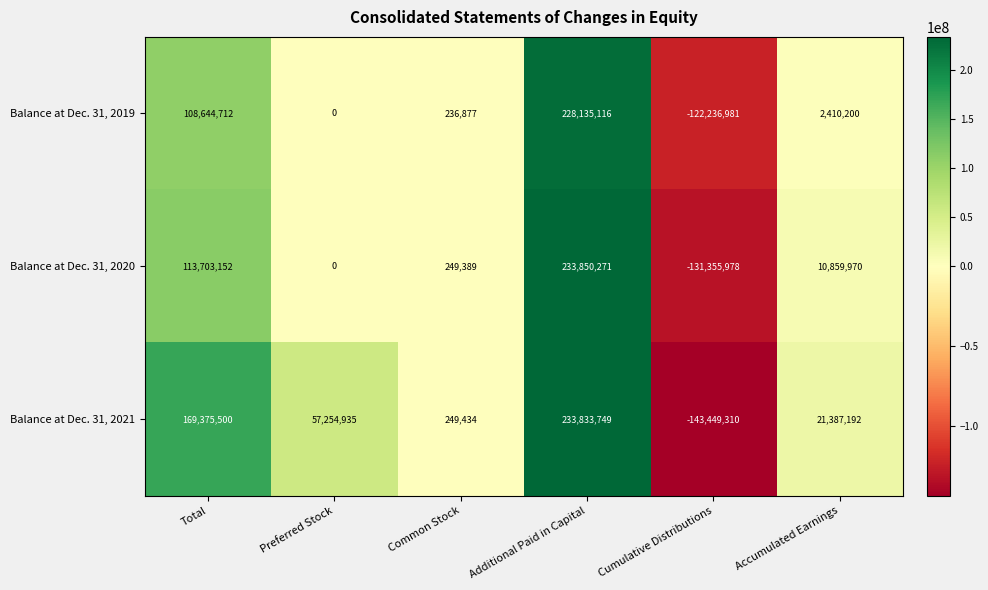

What is the difference between the highest and lowest values at Additional Paid in Capital?

5715155